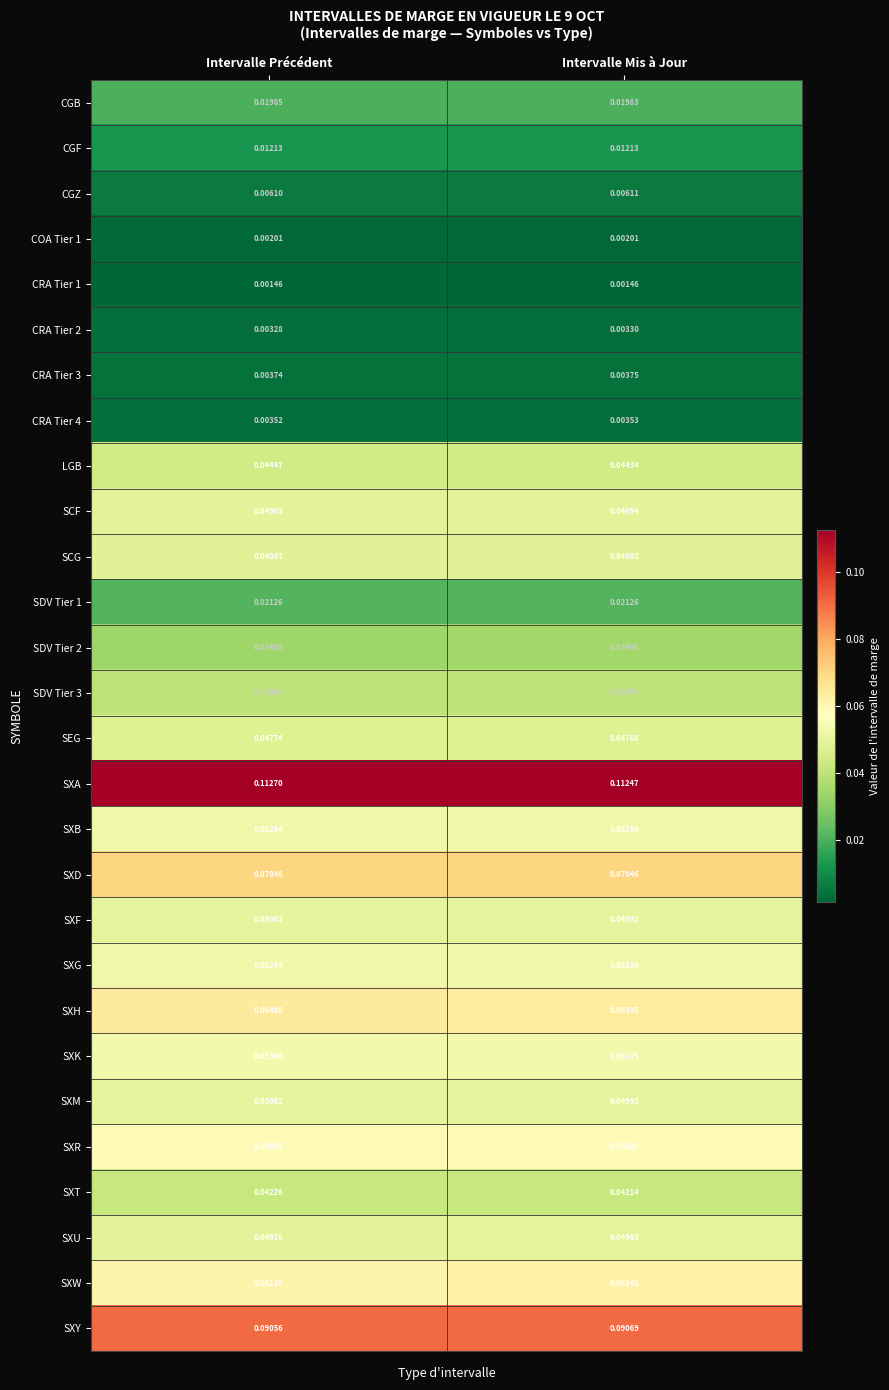

List the labels in order of SXF value, largest first.

Intervalle Précédent, Intervalle Mis à Jour